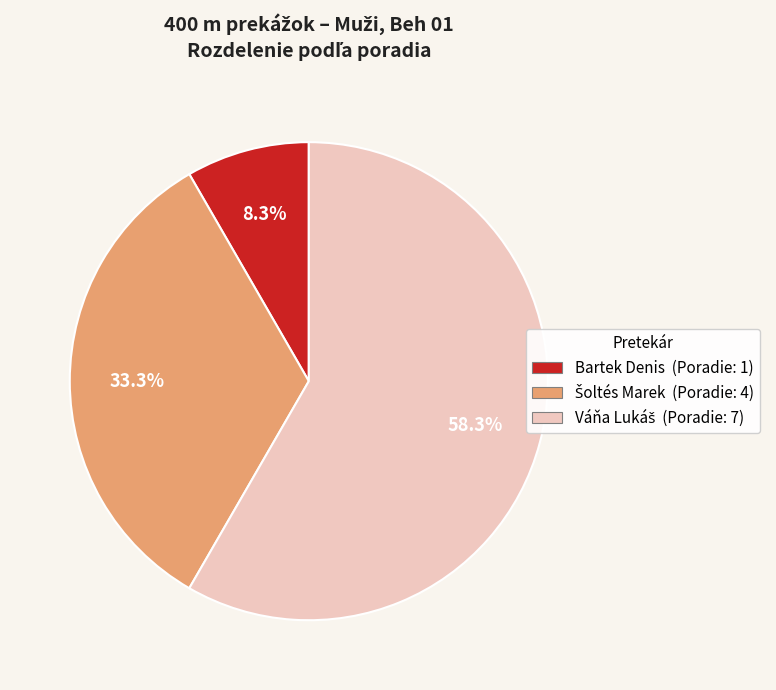

To the nearest percent, what is the average slice percentage?

33%